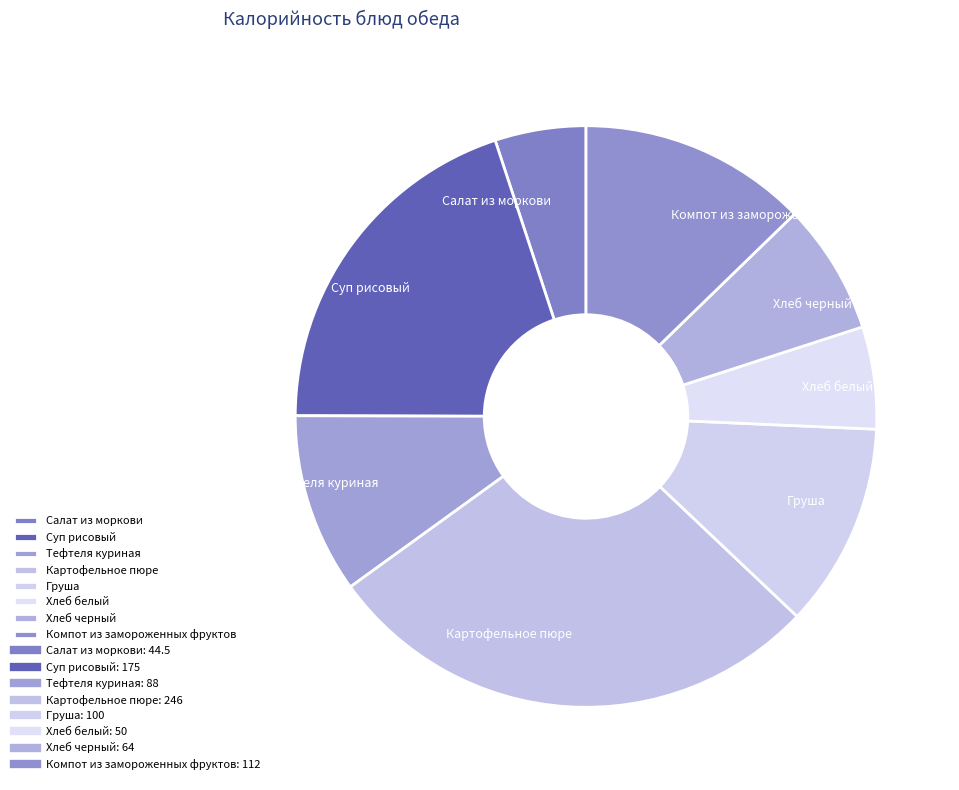

Approximately how many times larger is the value at Груша compared to Хлеб белый?

2.0